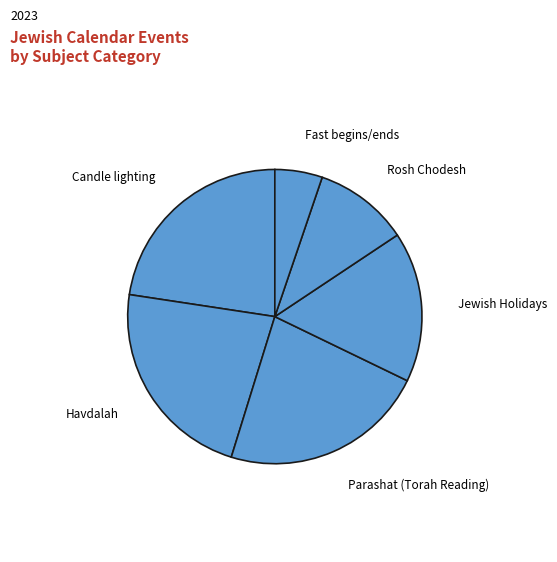

How many segments does this pie chart have?

6